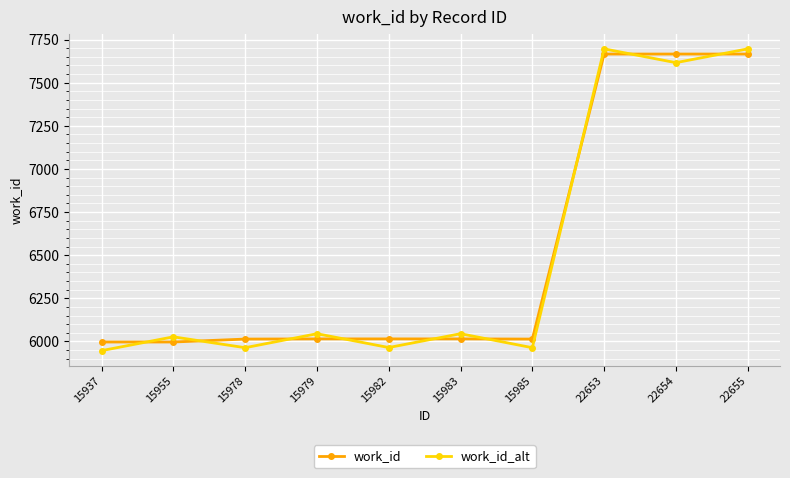

What are all the series names shown in the legend?

work_id, work_id_alt